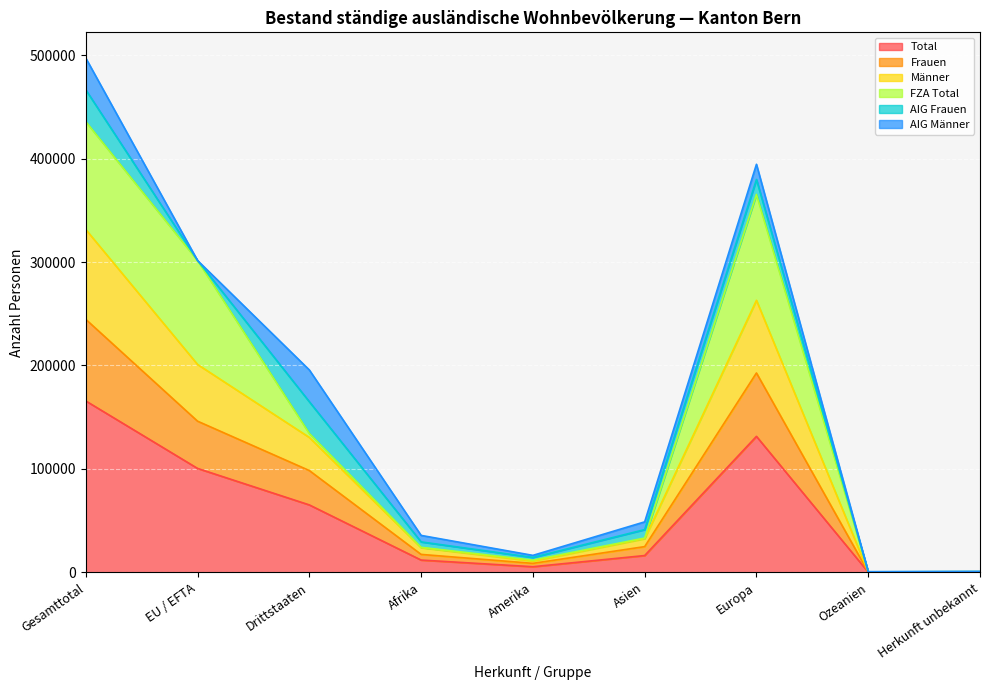

The Männer series shows 100597 at Drittstaaten. True or false?

False